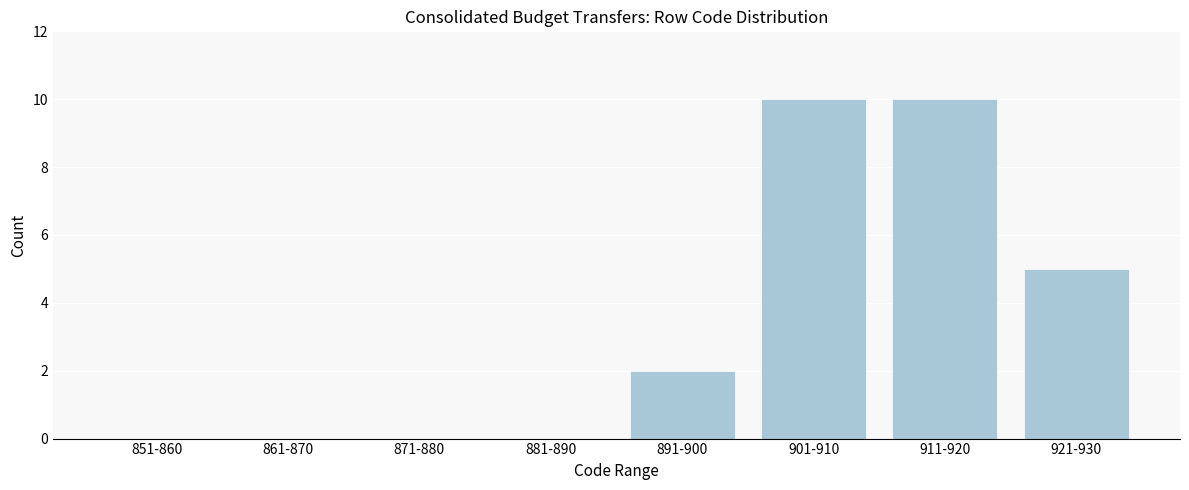

Reading left to right, what are all the values shown in this chart?

851-860=0	861-870=0	871-880=0	881-890=0	891-900=2	901-910=10	911-920=10	921-930=5